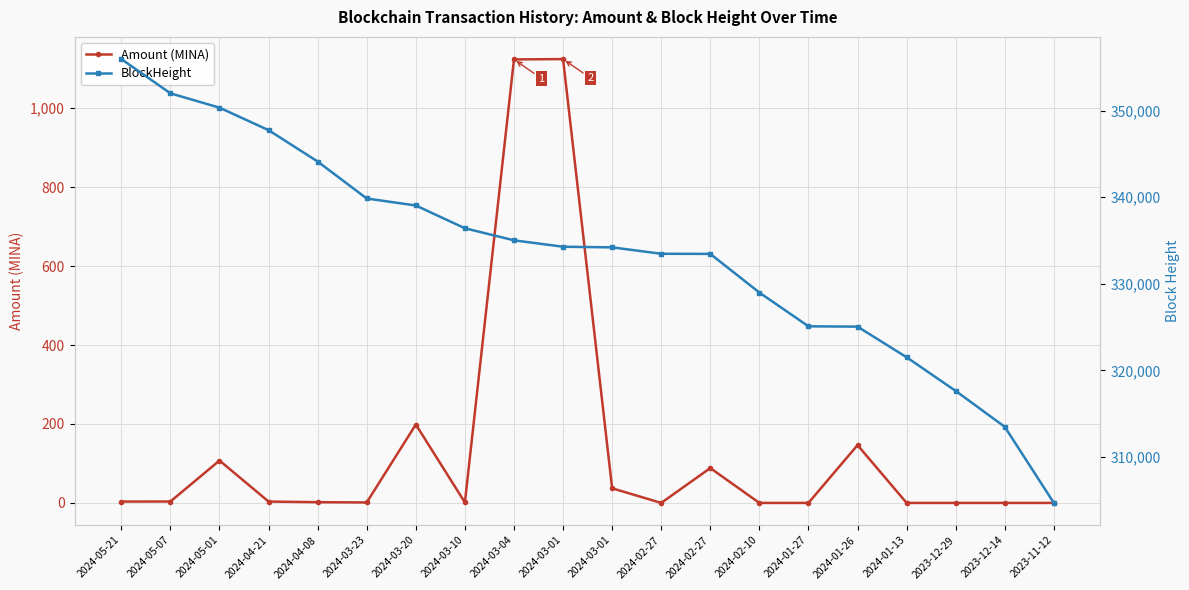

Which label corresponds to the largest value in the chart?

2024-05-21